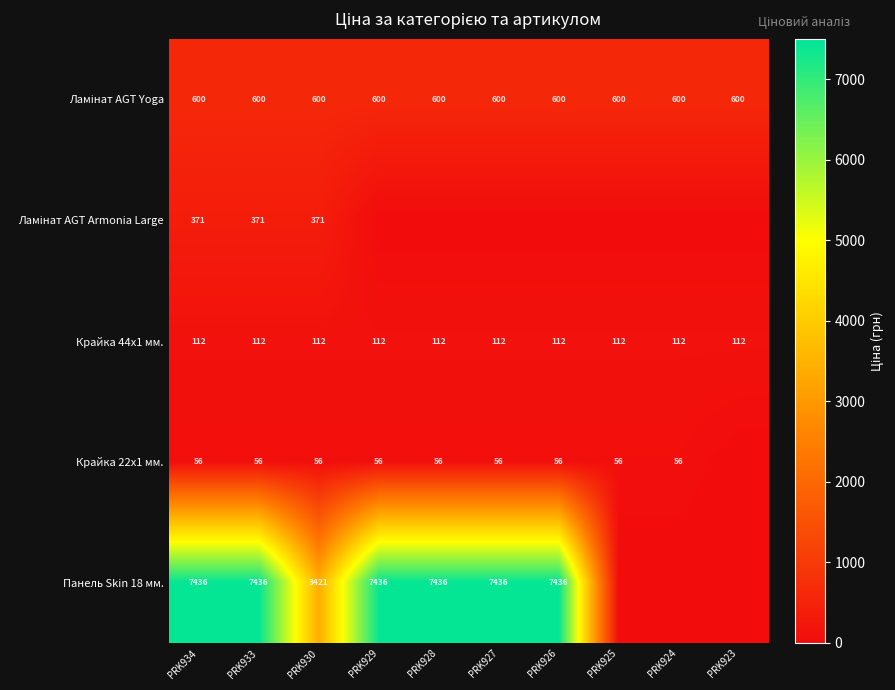

The Крайка 44x1 мм. series shows 59 at PRK925. True or false?

False